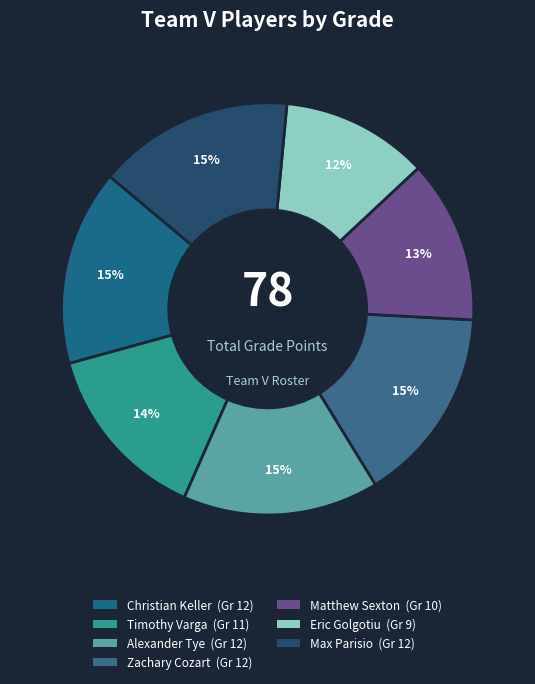

Between Eric Golgotiu and Christian Keller, which is larger?

Christian Keller